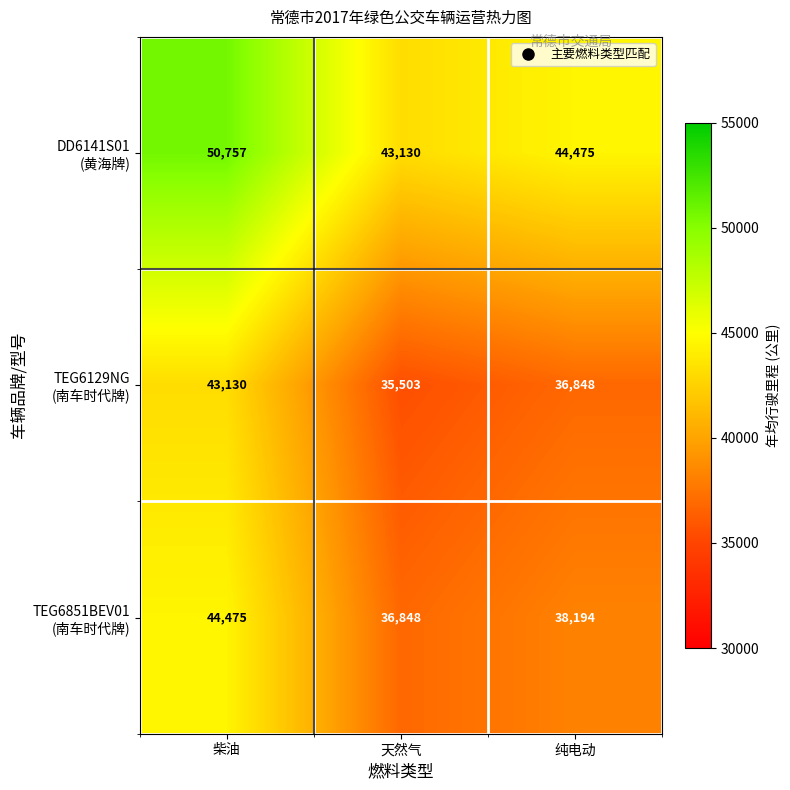

Which label corresponds to the largest value in the chart?

柴油